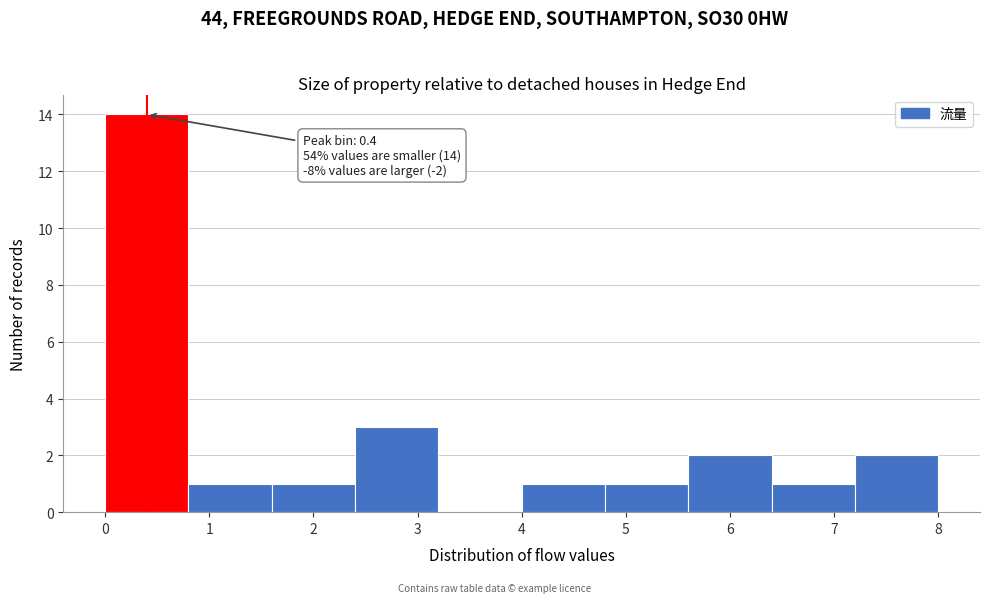

Over which range of the x-axis is the bar tallest?

0.0 to 0.8